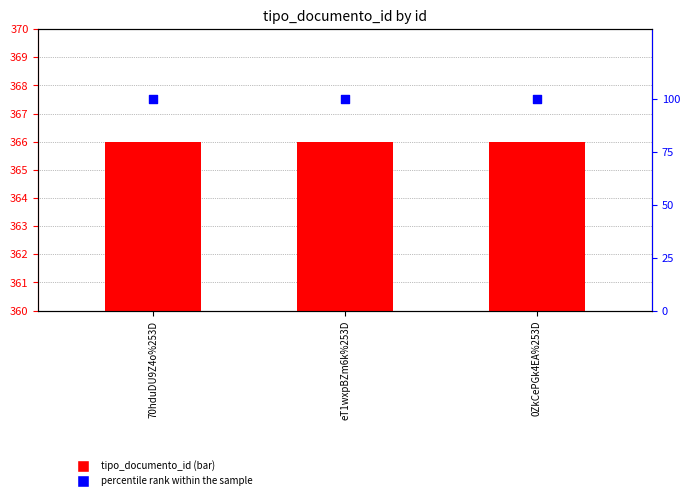

What are all the series names shown in the legend?

tipo_documento_id, percentile rank within the sample